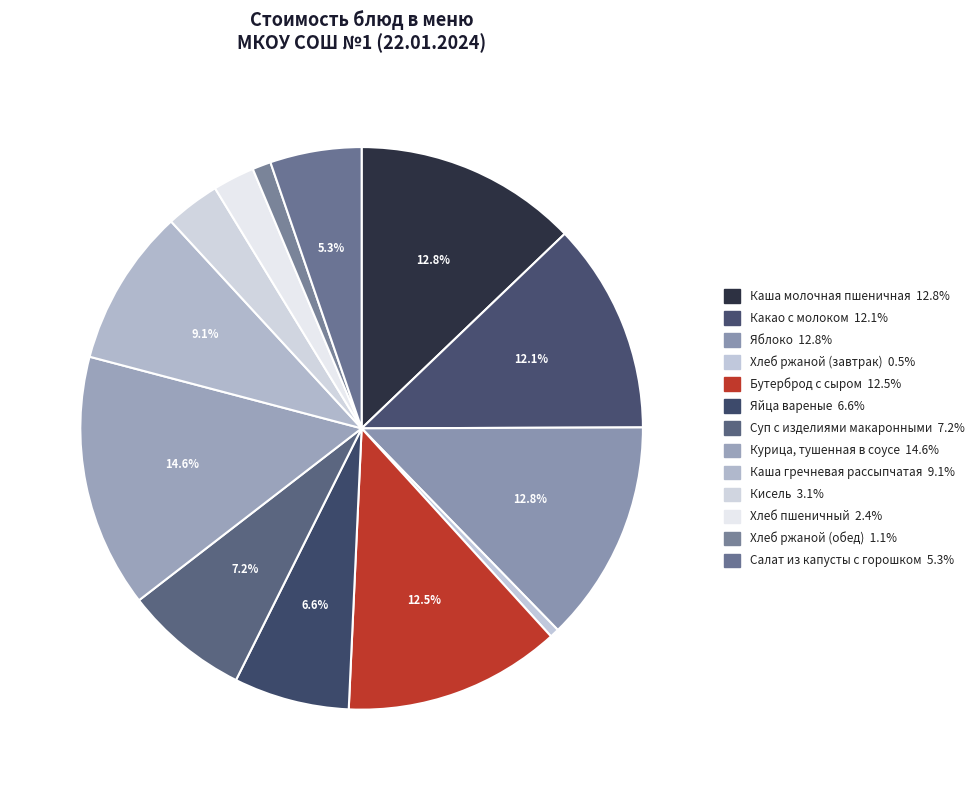

Which slice is the smallest?

Хлеб ржаной (завтрак)